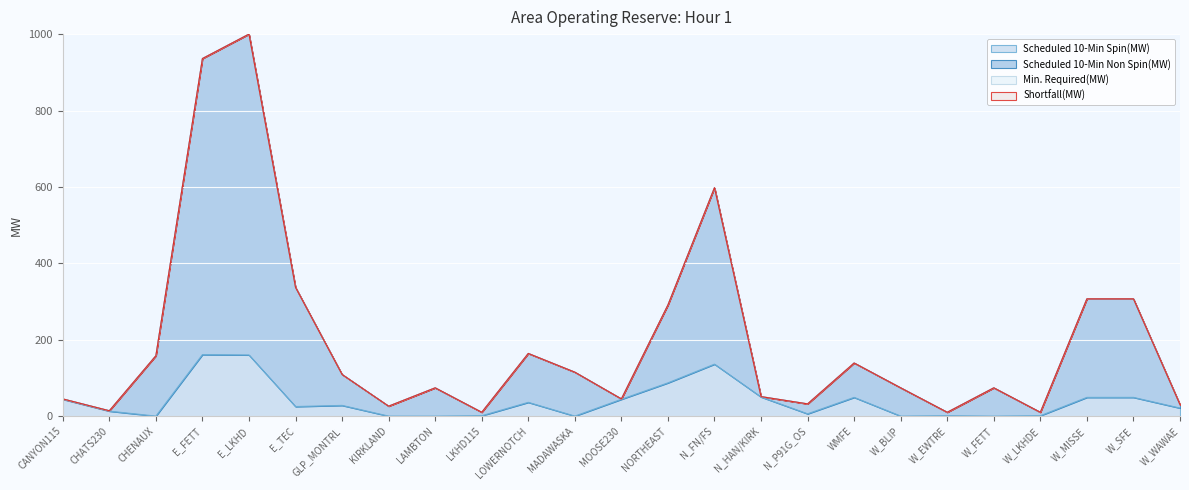

At which category does Scheduled 10-Min Non Spin(MW) reach its first local peak?

E_LKHD